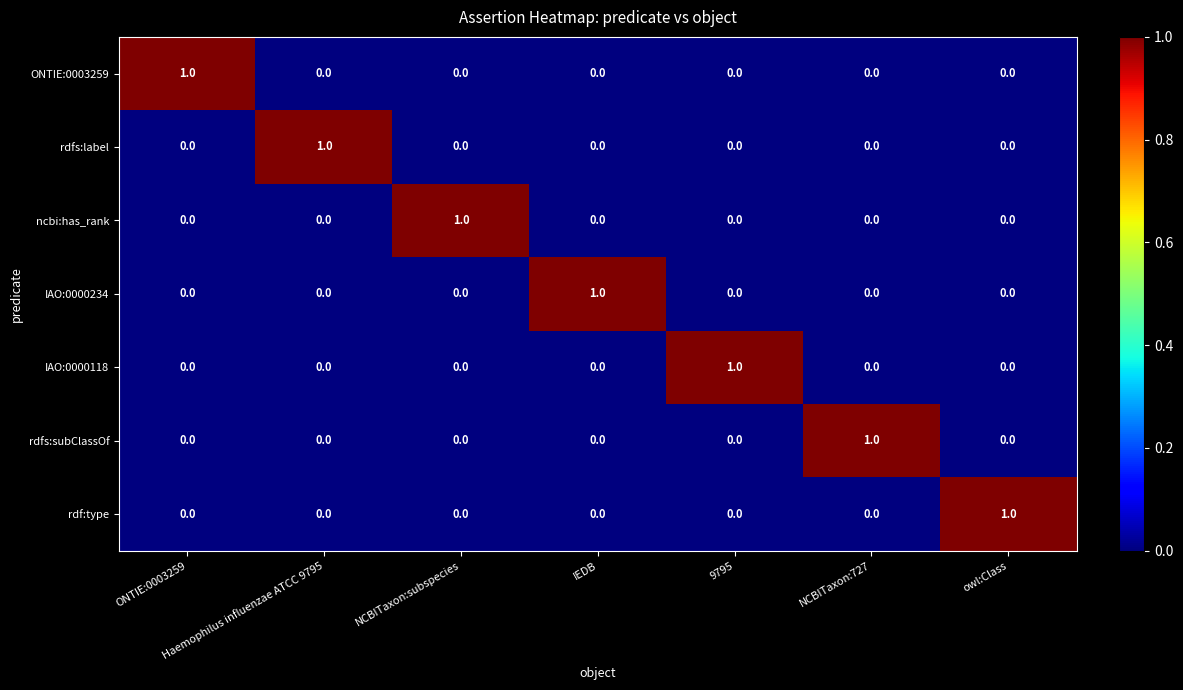

Which category has the highest value in the ONTIE:0003259 series?

ONTIE:0003259